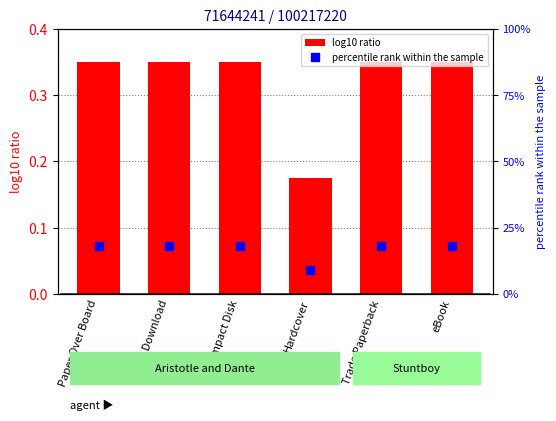

True or false: log10 ratio has a value of 0.3 at Paper Over Board.

True